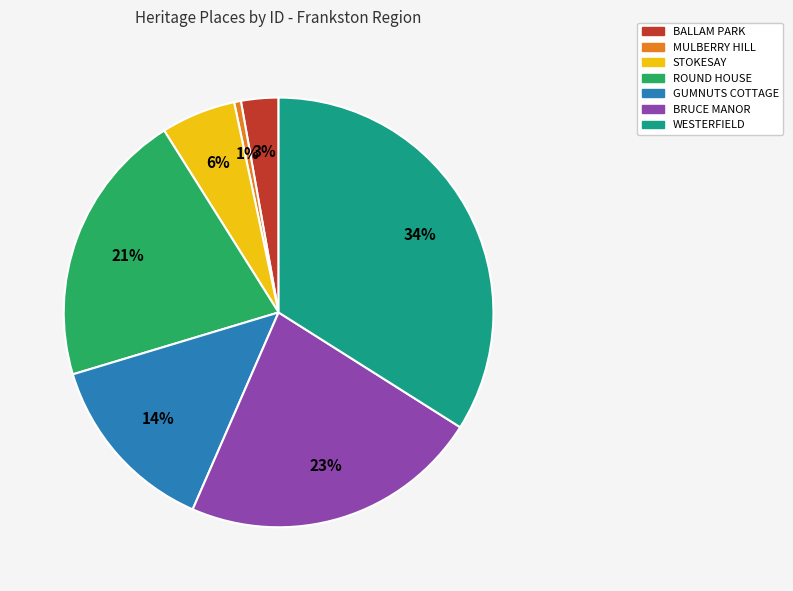

How many slices are in this pie chart?

7